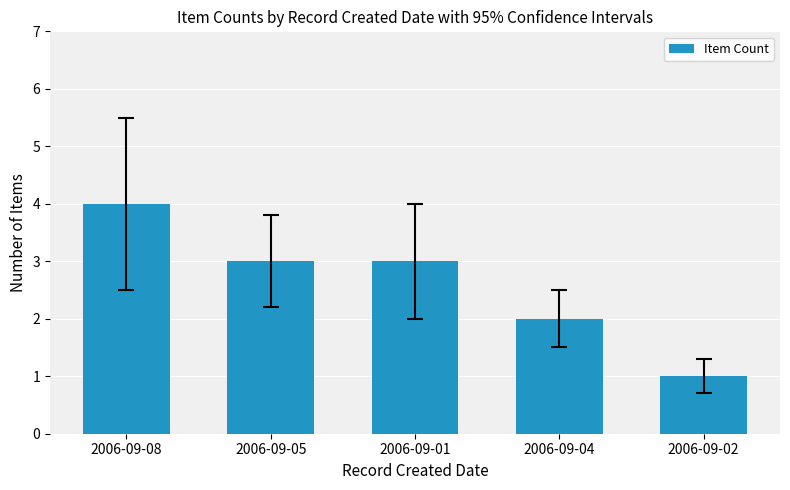

What is the label of the 2nd bar from the left?

2006-09-05